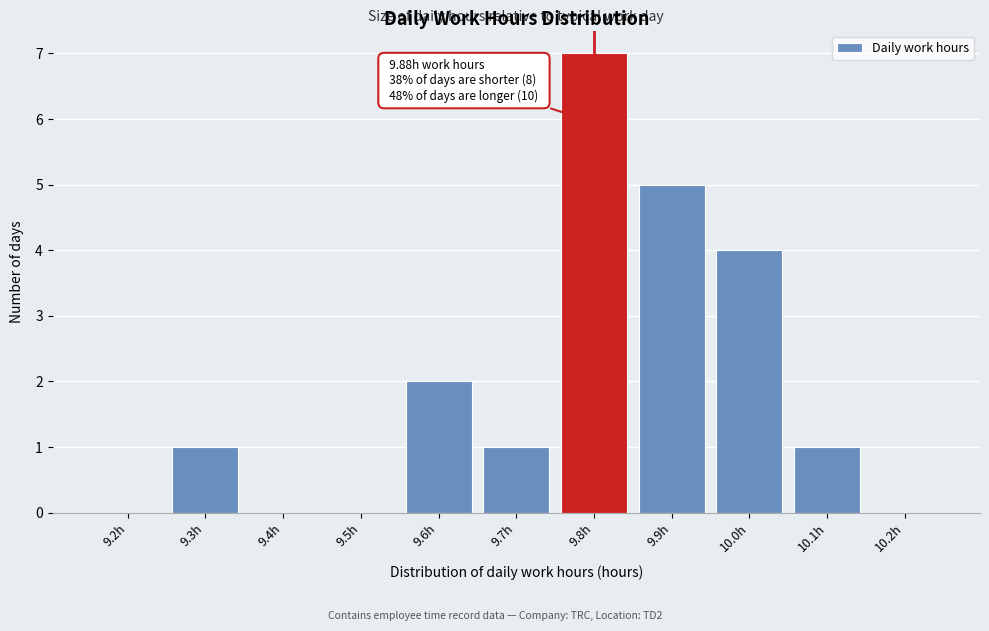

Reading left to right, transcribe all the data shown in this chart.

9.2h=0	9.3h=1	9.4h=0	9.5h=0	9.6h=2	9.7h=1	9.8h=7	9.9h=5	10.0h=4	10.1h=1	10.2h=0